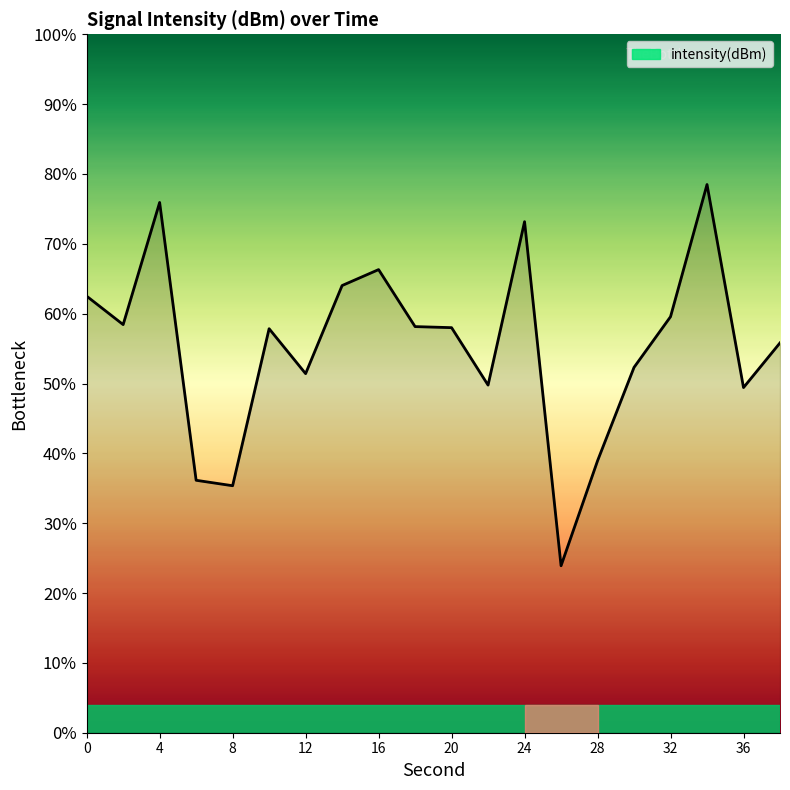

What is the smallest value displayed?

23.9